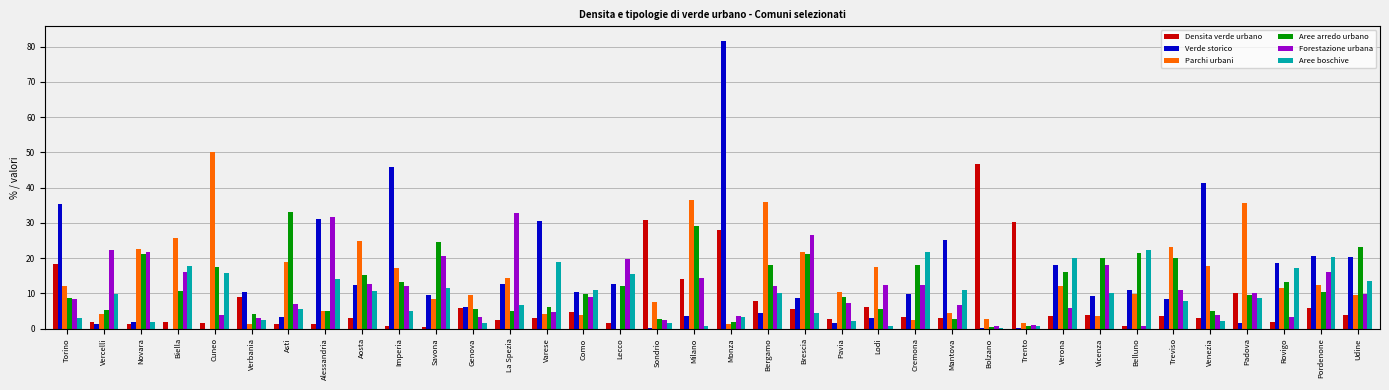

How many groups of bars are there?

36